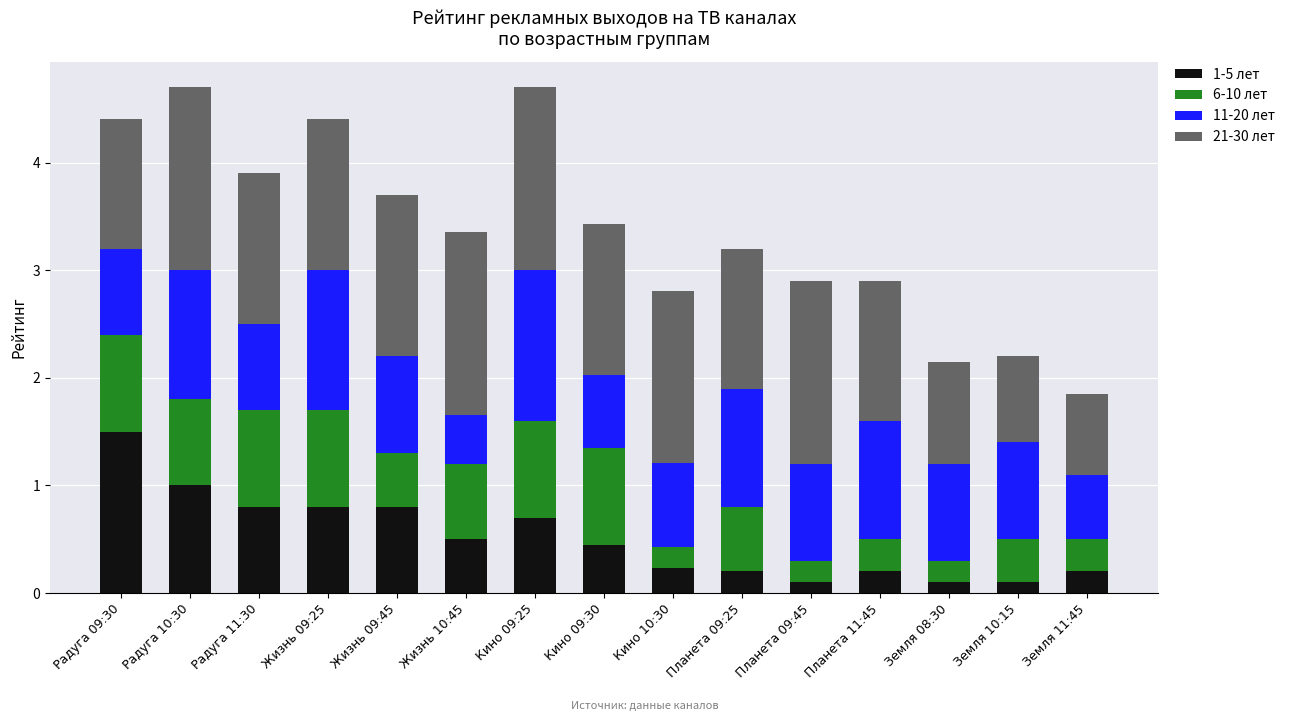

What is the total value across all series at Планета 09:45?

2.9